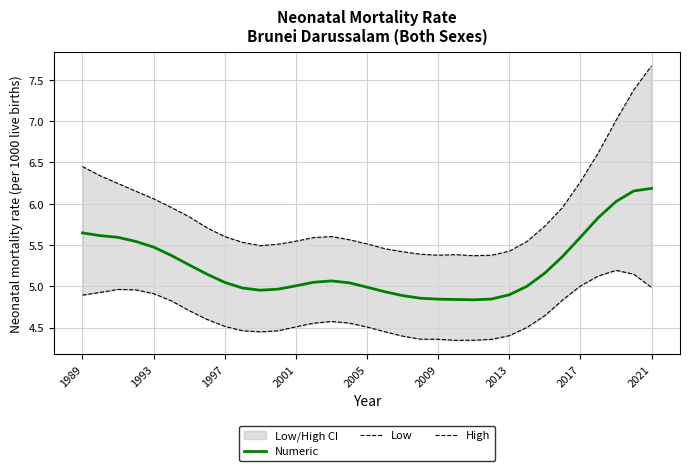

Is it true that Numeric equals 3.0 at 2017?

False